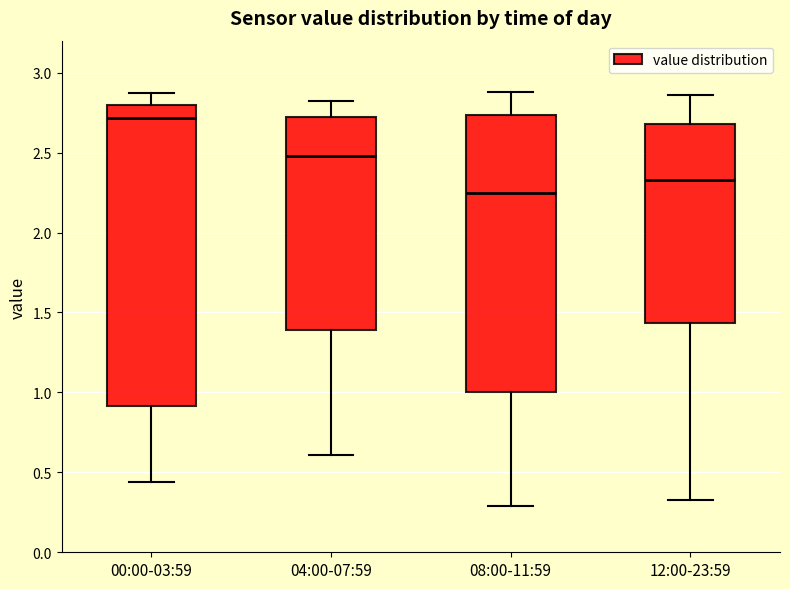

Reading left to right, read every box against the y-axis: the position of its median line, the range the box covers, and the ends of its whiskers. The values are not printed on the chart, so give them approximately, as read against the axis.

00:00-03:59: median 2.70, box 0.90 to 2.80, whiskers 0.45 to 2.85
04:00-07:59: median 2.50, box 1.40 to 2.70, whiskers 0.60 to 2.80
08:00-11:59: median 2.25, box 1.00 to 2.75, whiskers 0.30 to 2.90
12:00-23:59: median 2.35, box 1.45 to 2.70, whiskers 0.35 to 2.85